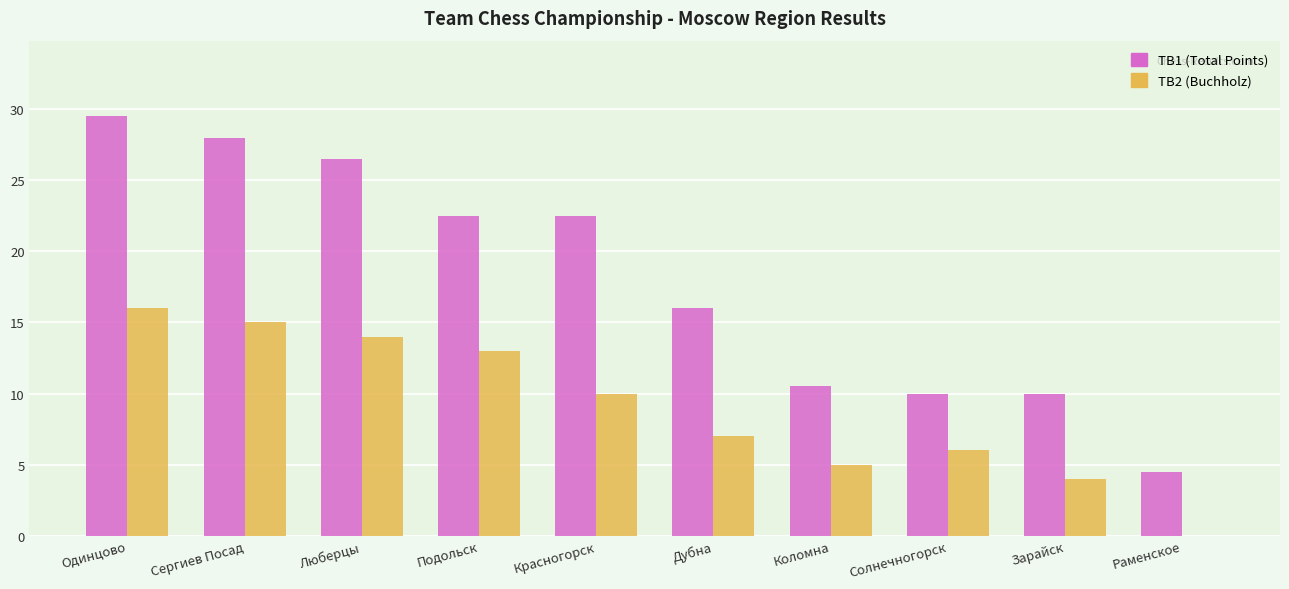

The TB2 (Buchholz) series shows 2.7 at Красногорск. True or false?

False